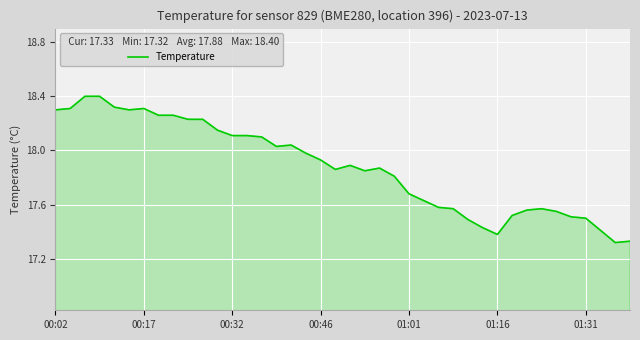

What is the maximum value shown in the chart?

18.4